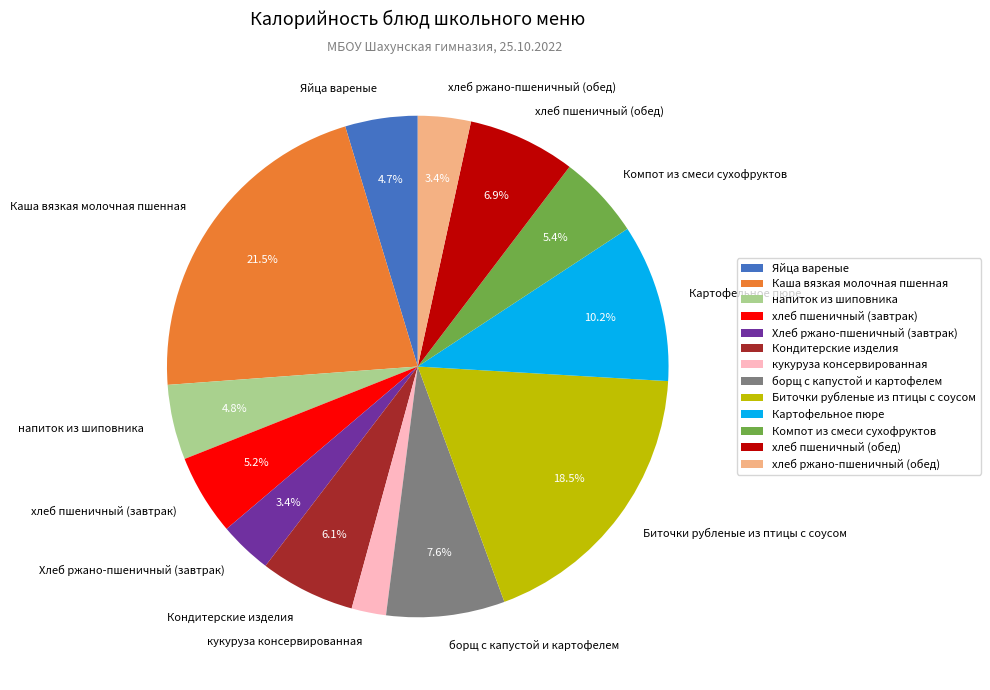

What is the largest slice in the pie chart?

Каша вязкая молочная пшенная